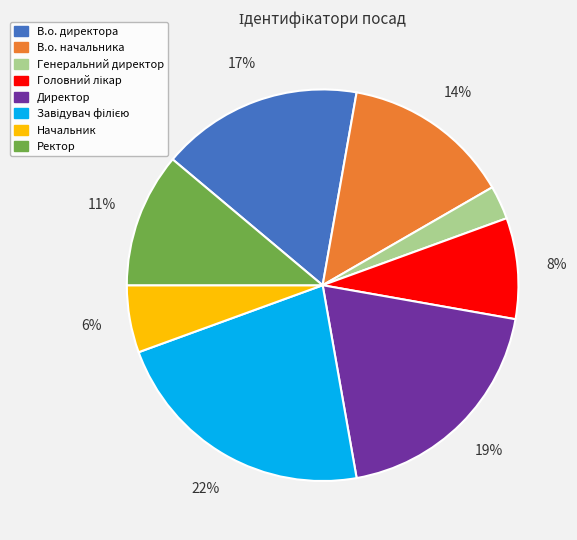

Count the number of slices in the pie.

8